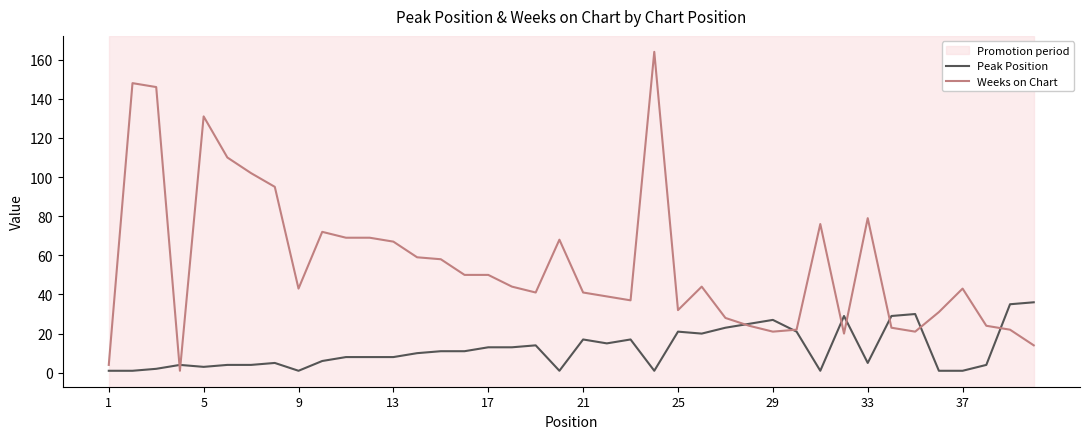

What is the maximum value shown in the chart?

164